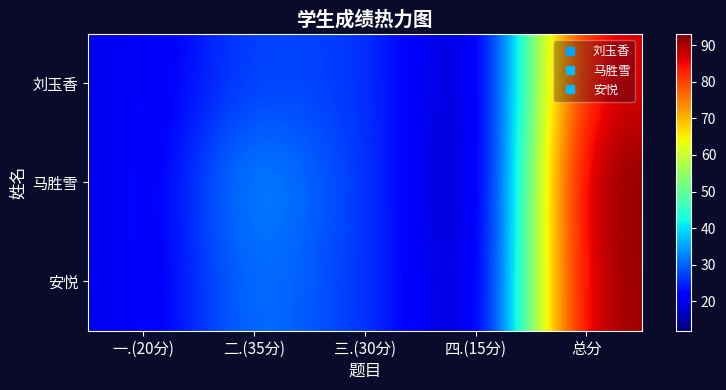

Rank the series by their maximum value, from lowest to highest.

刘玉香, 安悦, 马胜雪